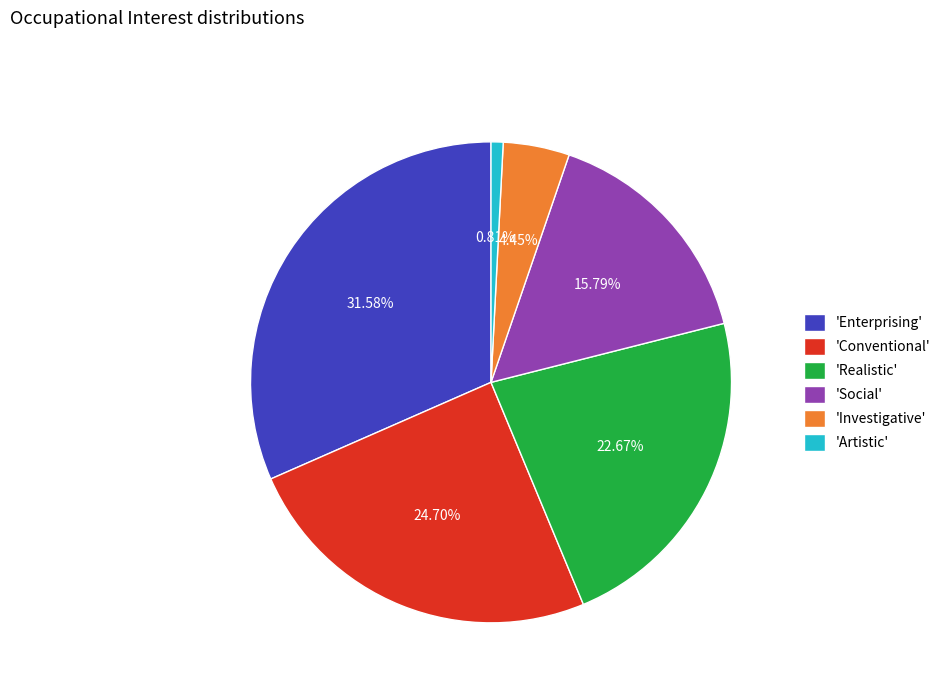

Which category has the biggest portion of the pie?

'Enterprising'